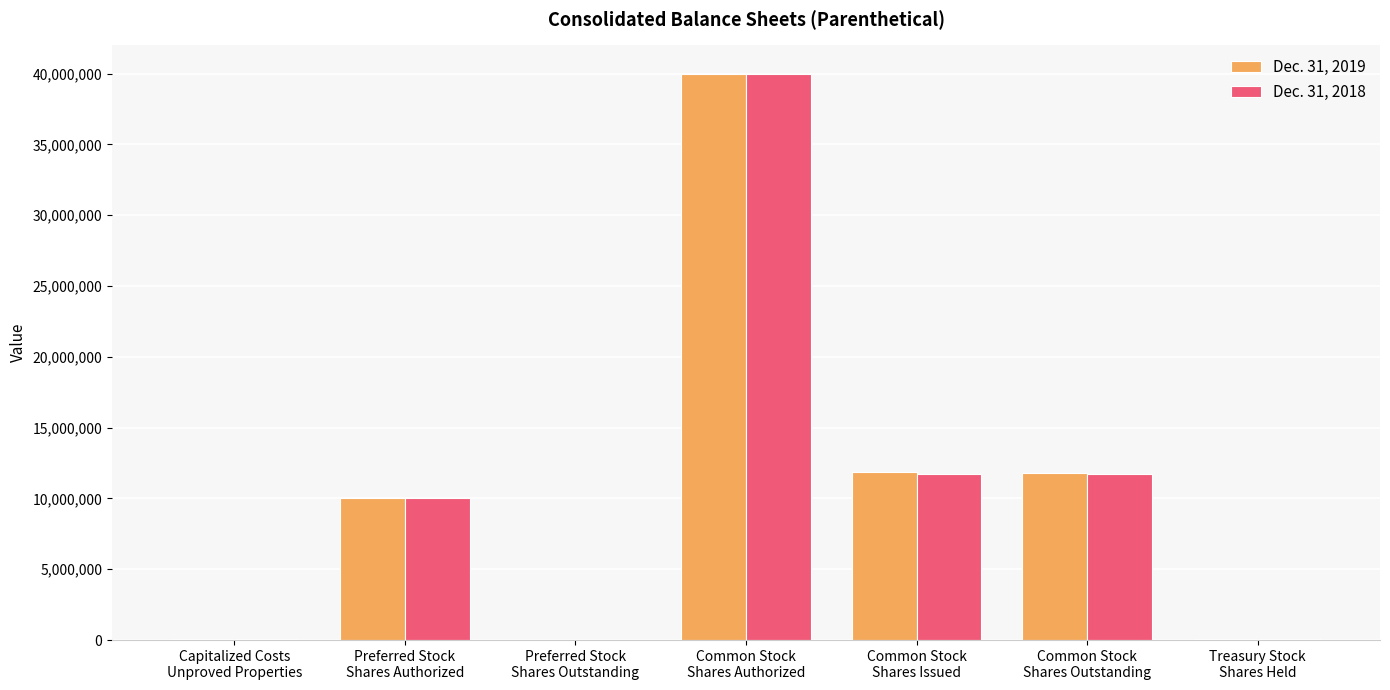

What is the label of the 1st bar from the right?

Treasury Stock
Shares Held